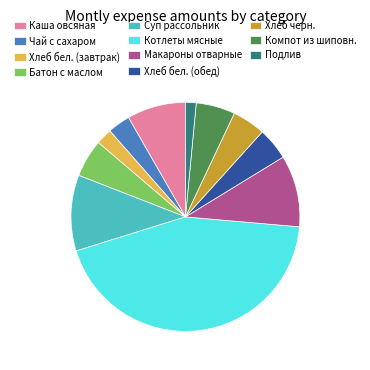

Is the sum of Хлеб бел. (завтрак) and Хлеб черн. greater than half?

No